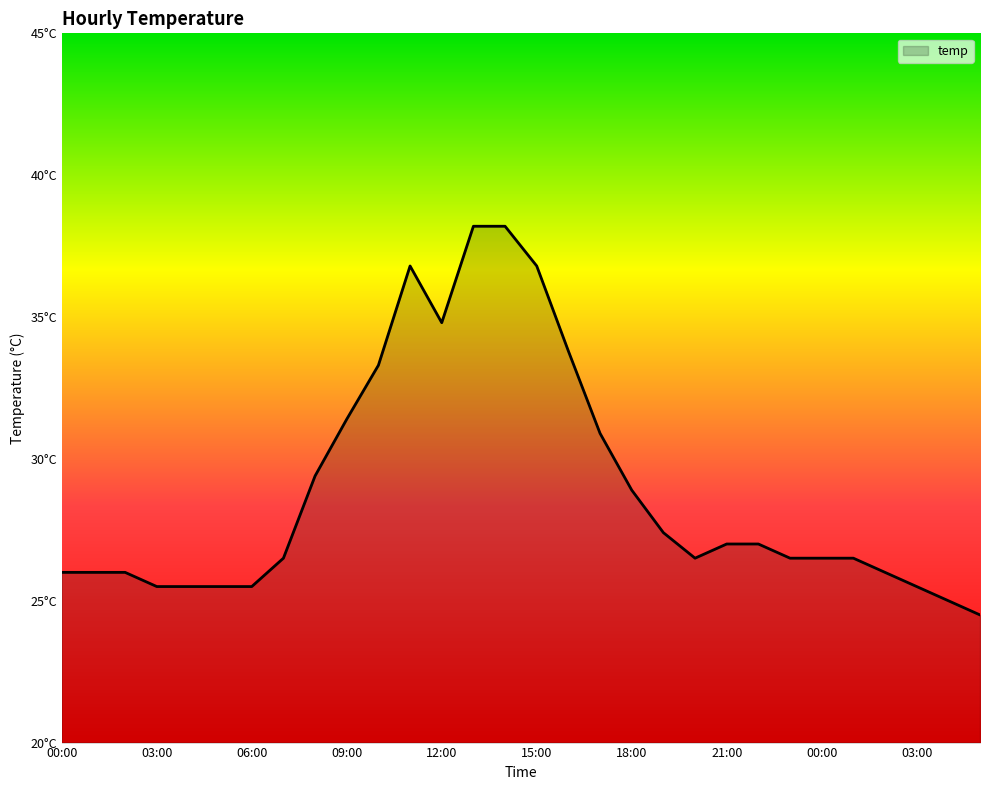

Does the chart display data point markers on the line(s)?

No